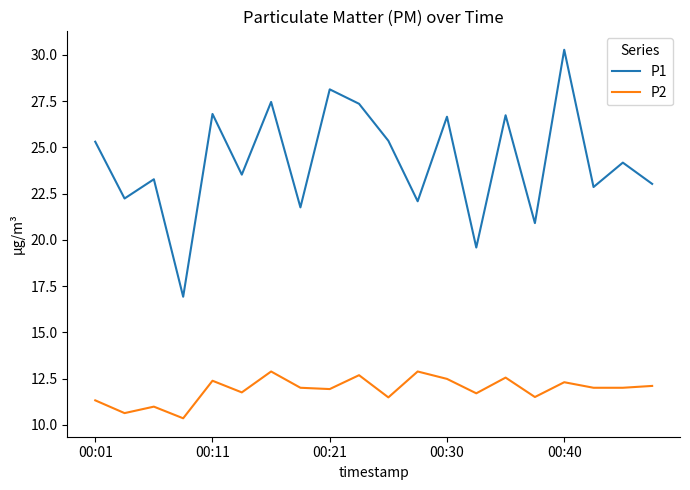

Rank the series by their maximum value, from highest to lowest.

P1, P2